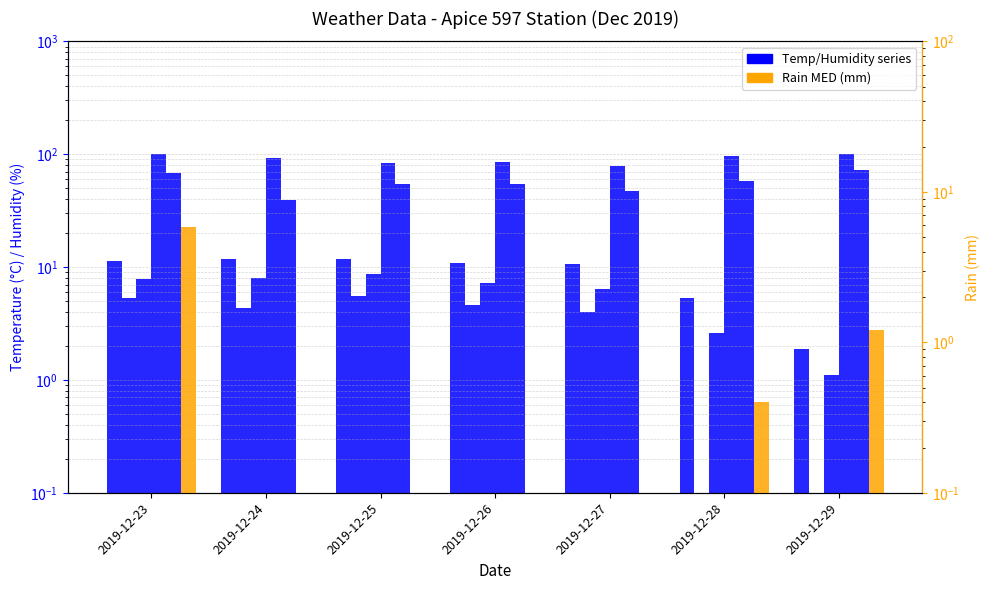

At how many categories does at least one series exceed 63?

7